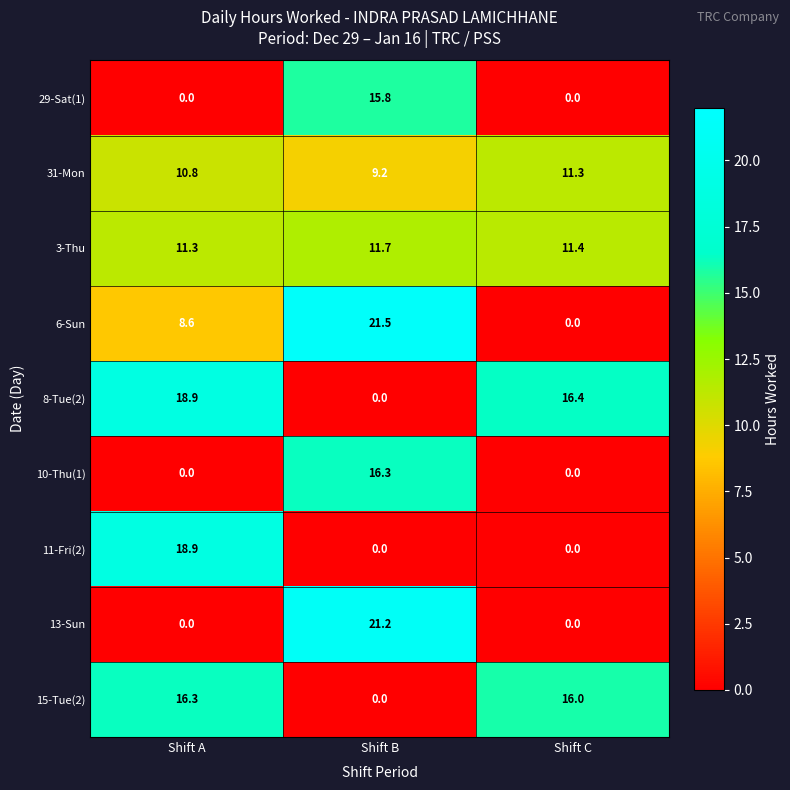

At which category is the sum across all series the highest?

Shift B